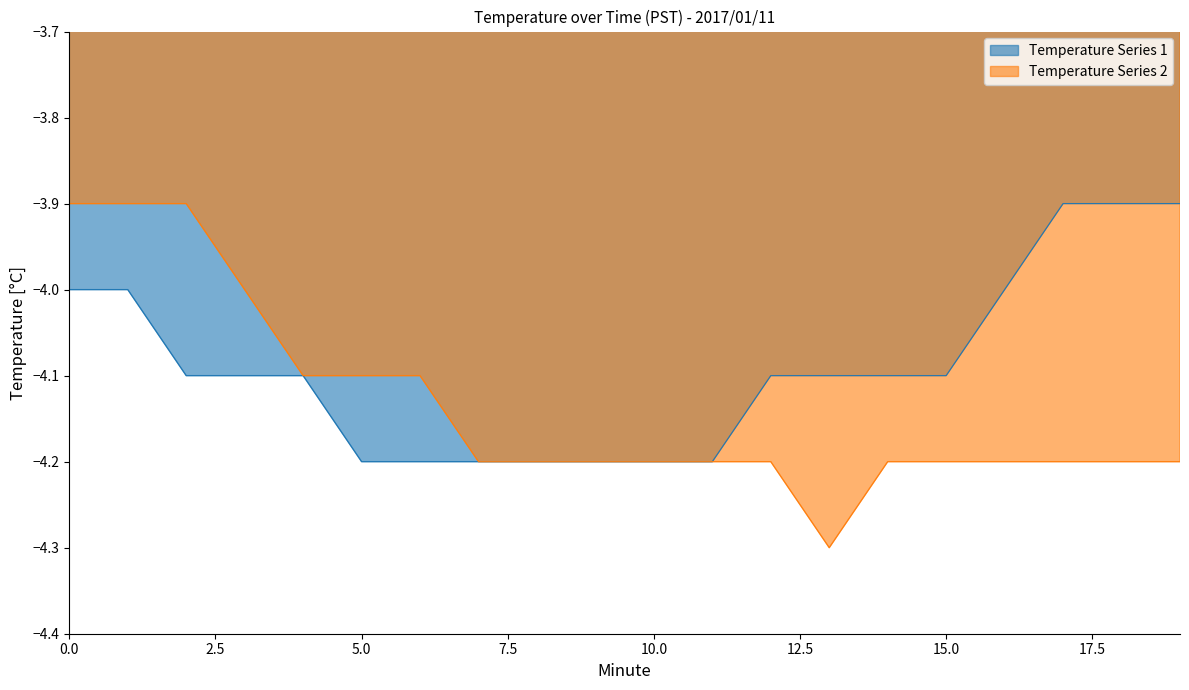

What is the value of the Temperature Series 2 point at the 19th from the left?

-4.2